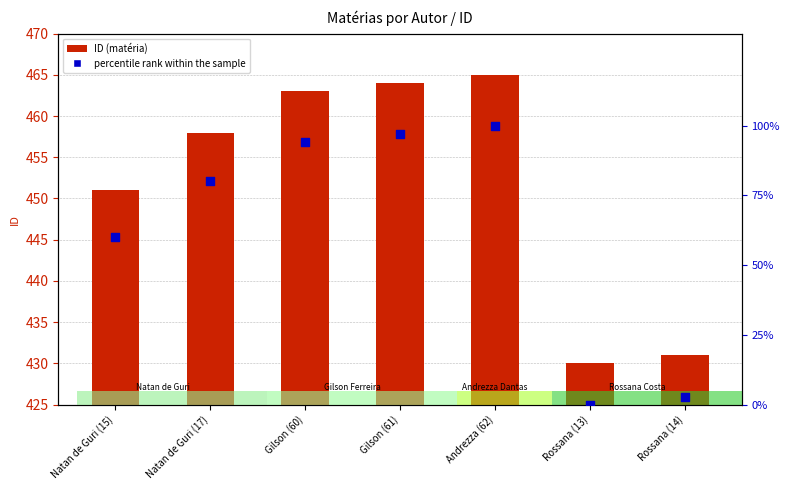

Approximately how many times larger is the value at Gilson (61) compared to Gilson (60)?

1.0